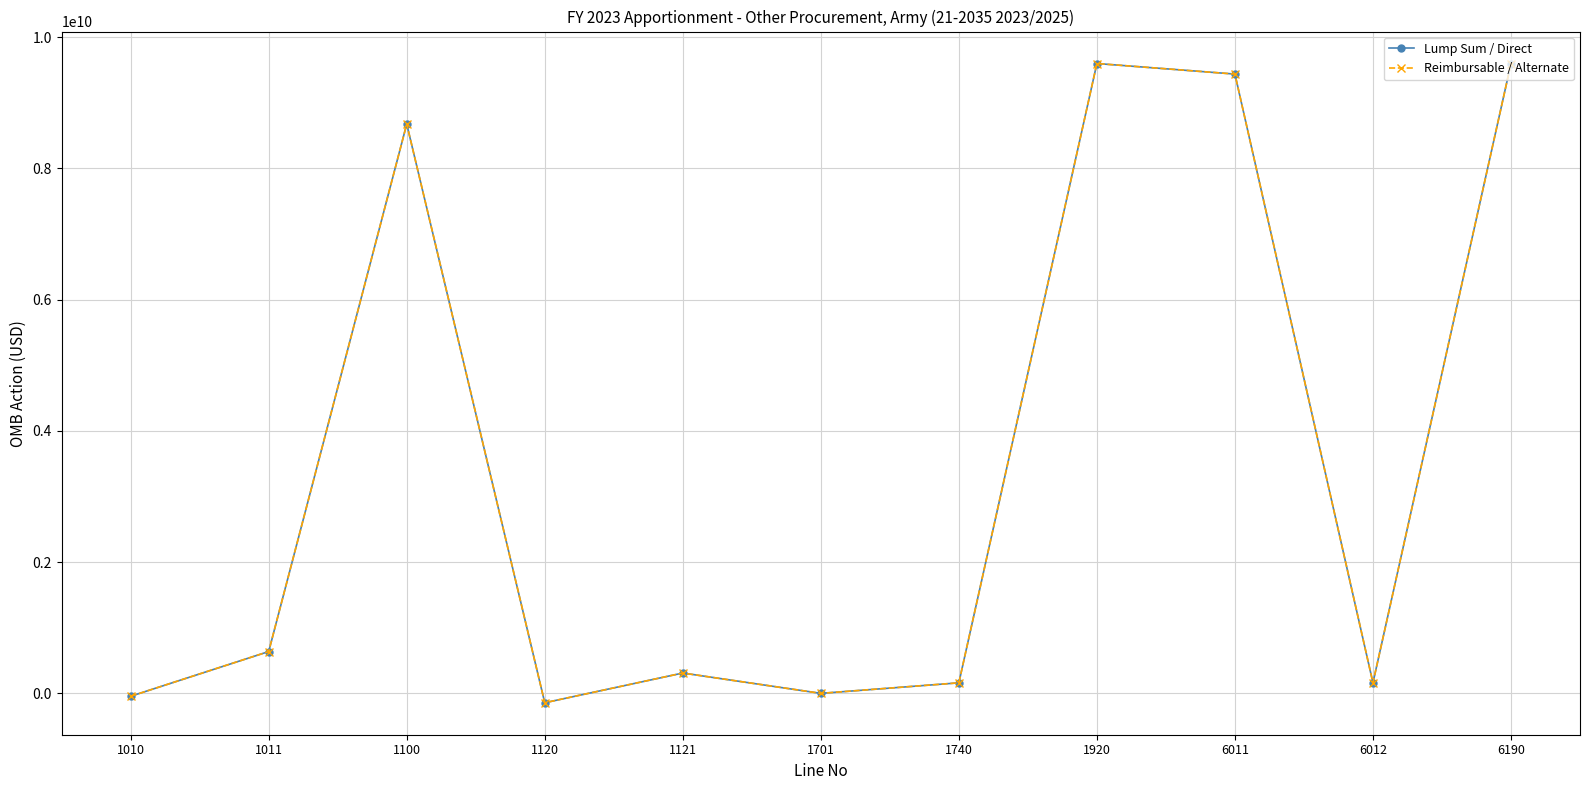

At how many categories does at least one series exceed 4419583410?

4